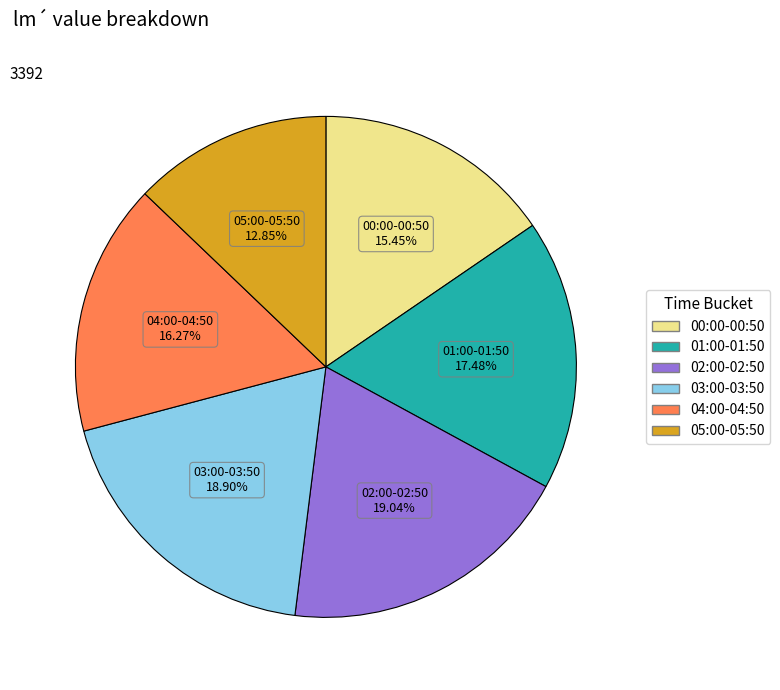

Is there any slice that represents more than half of the pie?

No